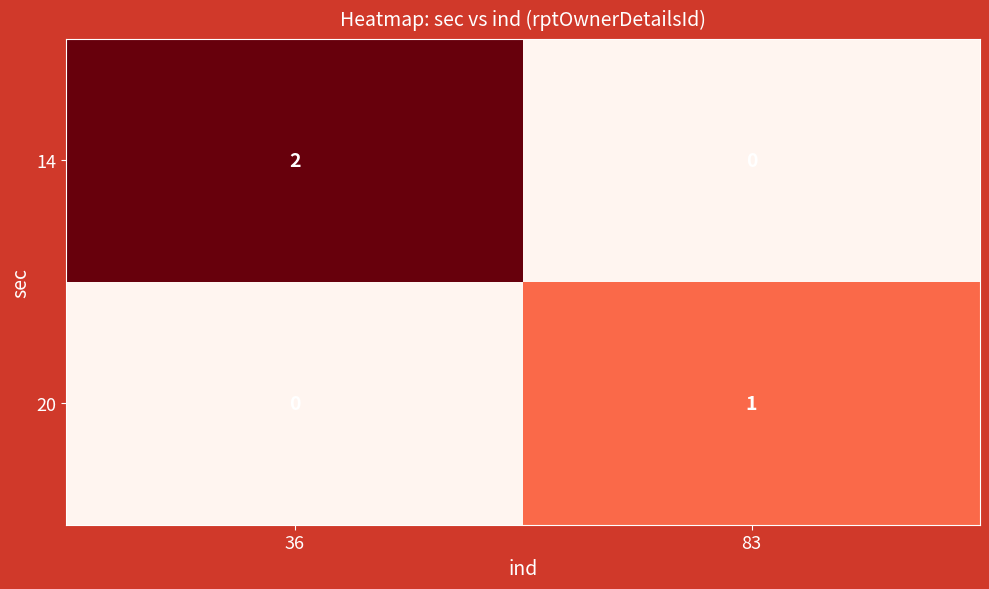

Which series has the widest spread of values?

14